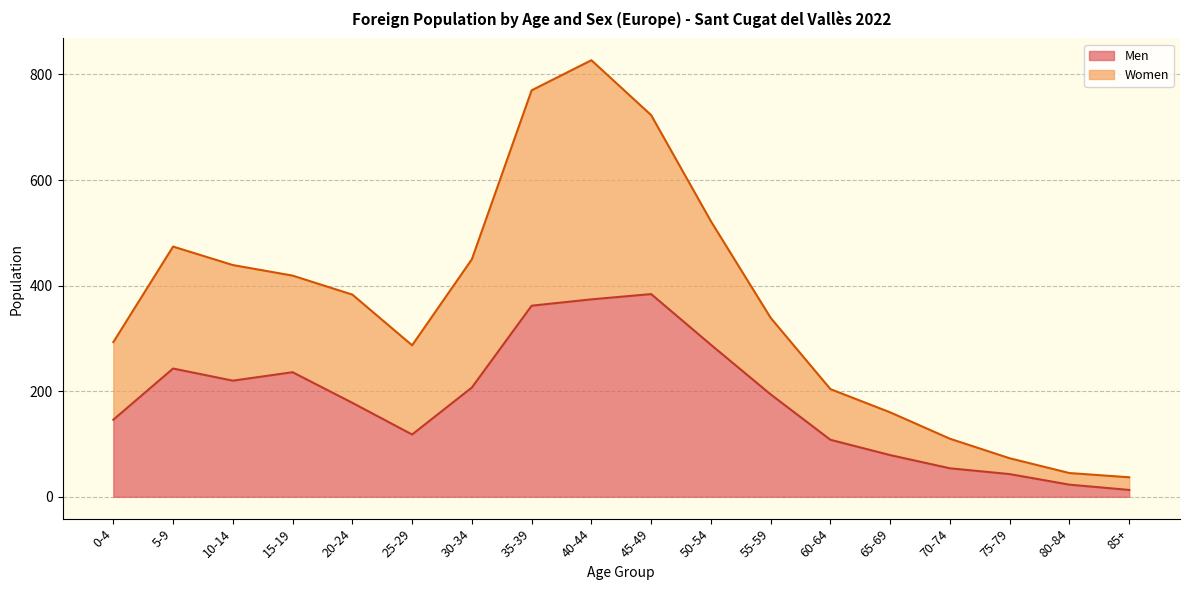

What is the label of the 8th point from the right?

50-54